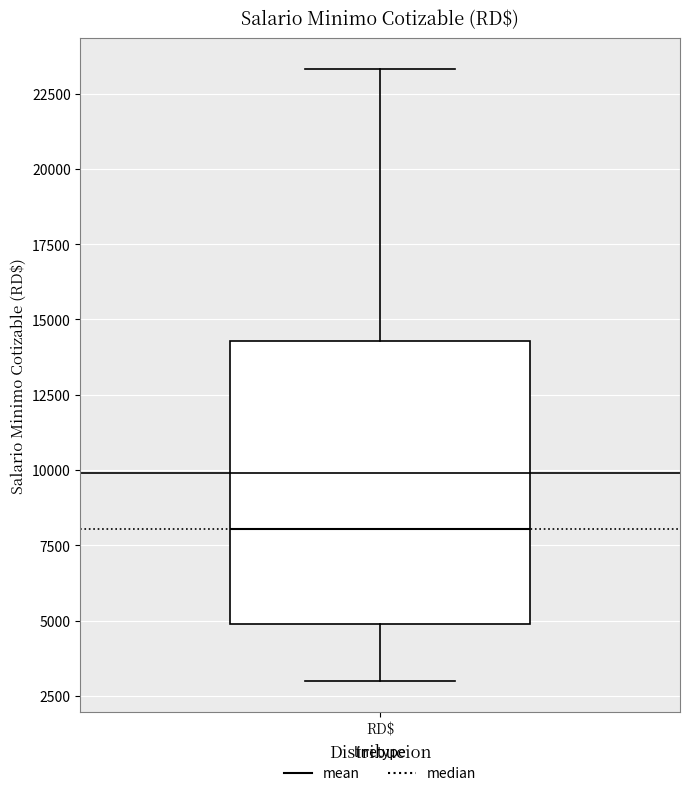

Read this box plot against the y-axis: the position of the median line, the range covered by the box, and the ends of both whiskers. The values are not printed on the chart, so give them approximately, as read against the axis.

median 8000, box 5000 to 14500, whiskers 3000 to 23500